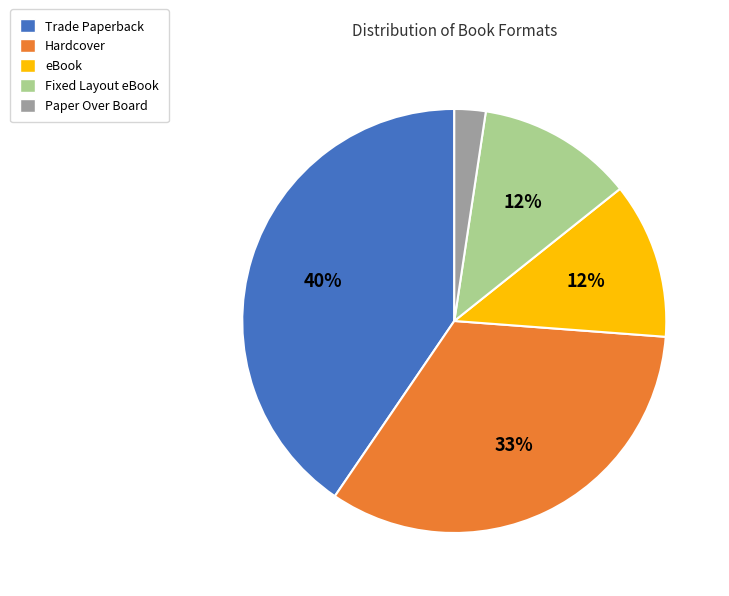

To the nearest percent, what is the difference between the largest and smallest slice percentages?

38%